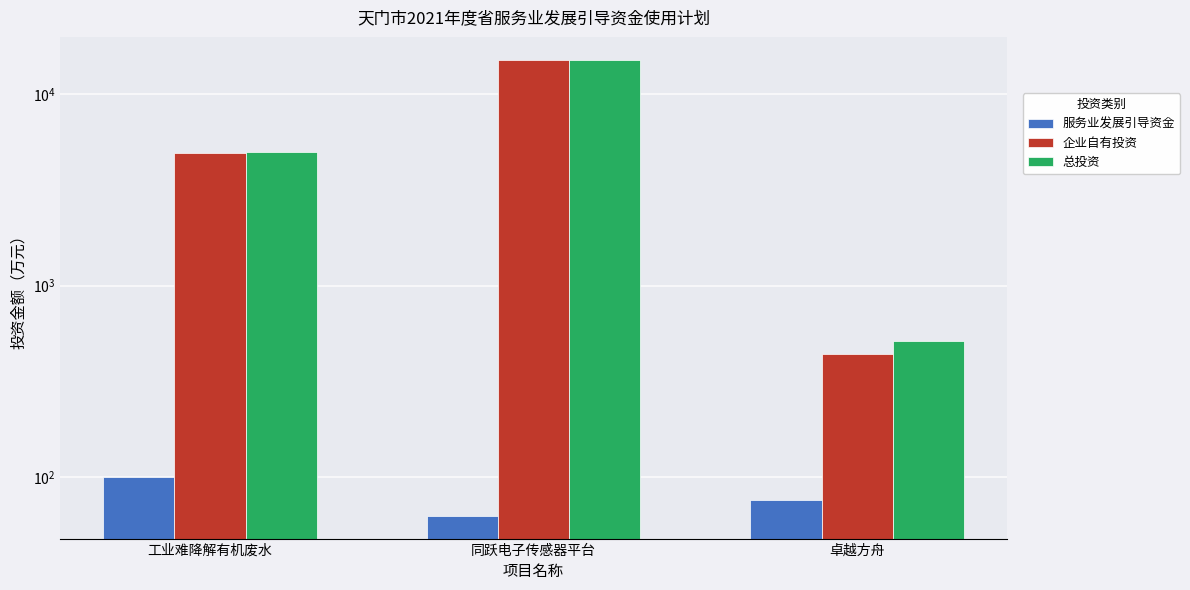

Is the value of 企业自有投资 at 同跃电子传感器平台 greater than the value of 总投资 at 卓越方舟?

Yes